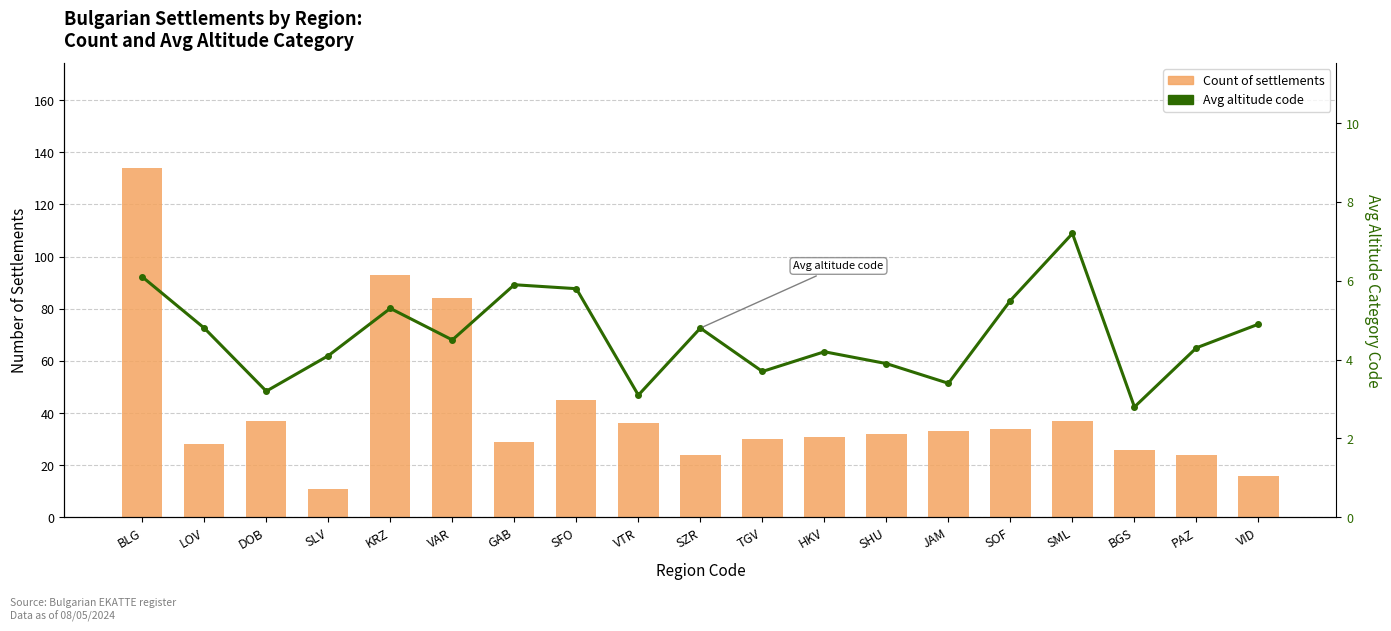

Which has a higher value, SML or SLV?

SML